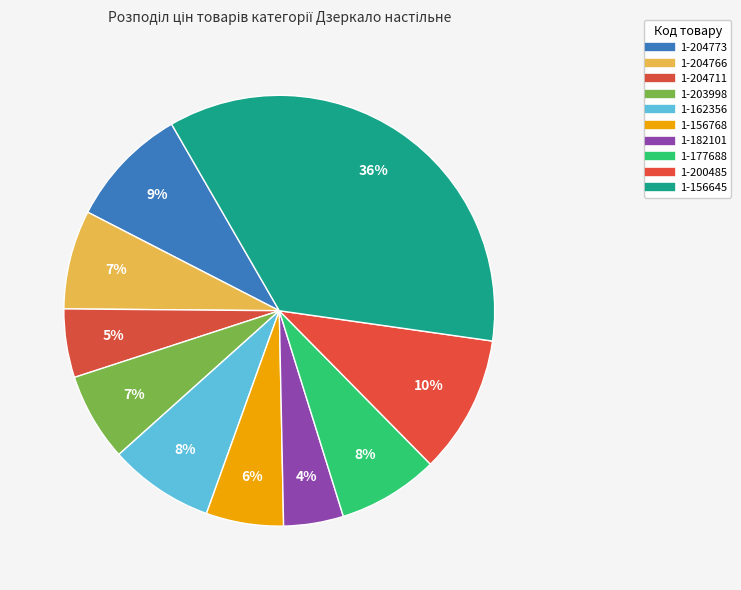

Rank the categories by value from lowest to highest.

1-182101, 1-204711, 1-156768, 1-203998, 1-204766, 1-177688, 1-162356, 1-204773, 1-200485, 1-156645